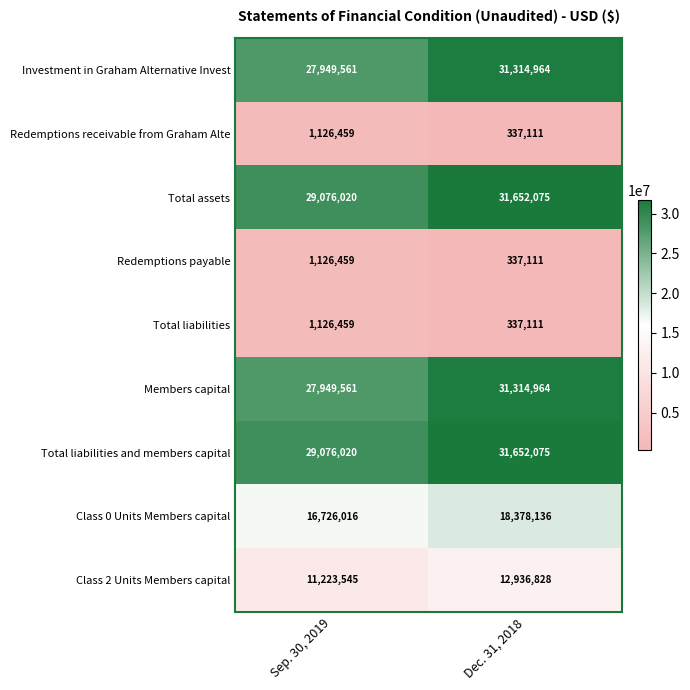

List the labels in order of Redemptions receivable from Graham Alte value, smallest first.

Dec. 31, 2018, Sep. 30, 2019